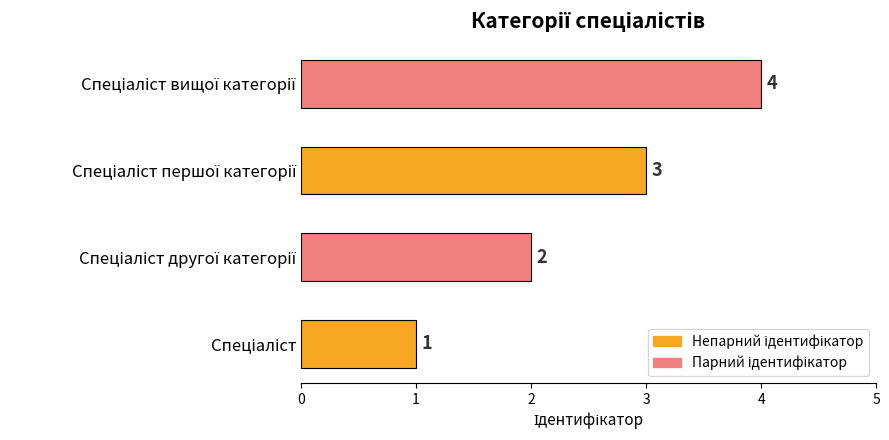

Does the chart contain stacked bars?

No